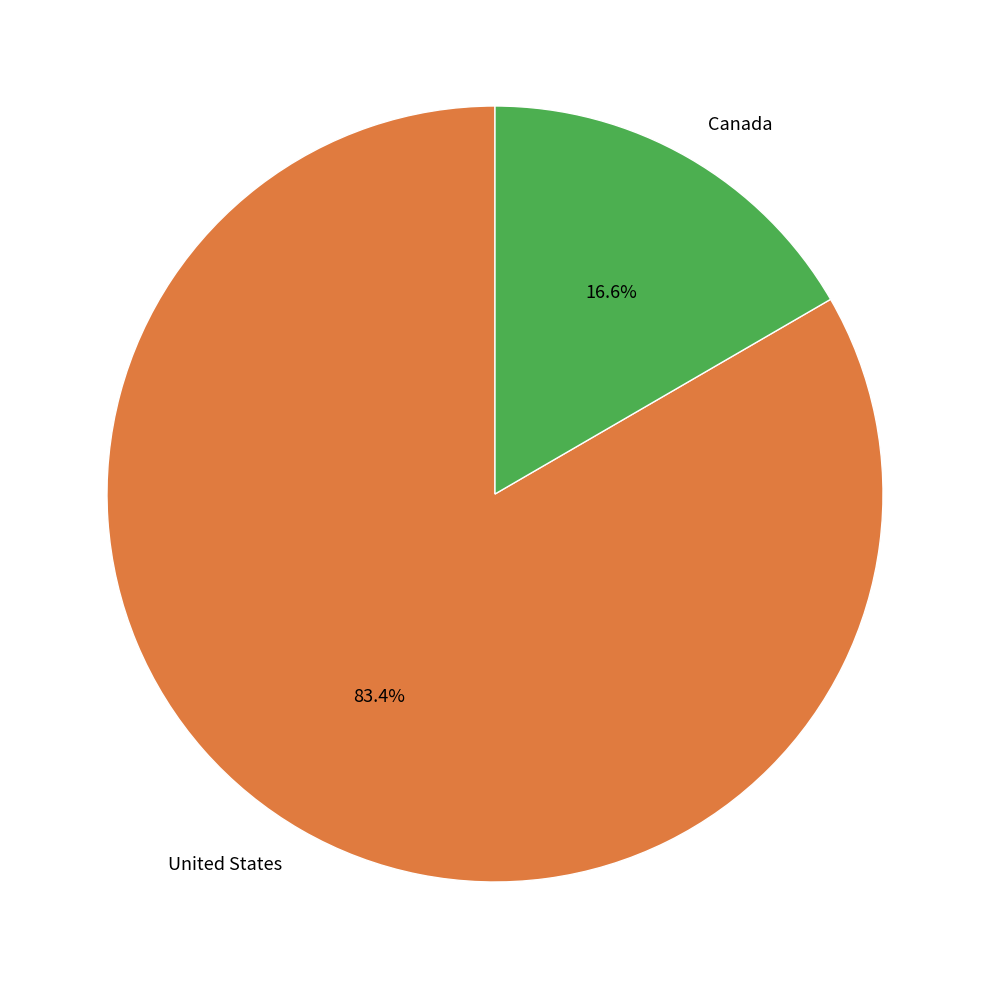

Which slice is the largest?

United States